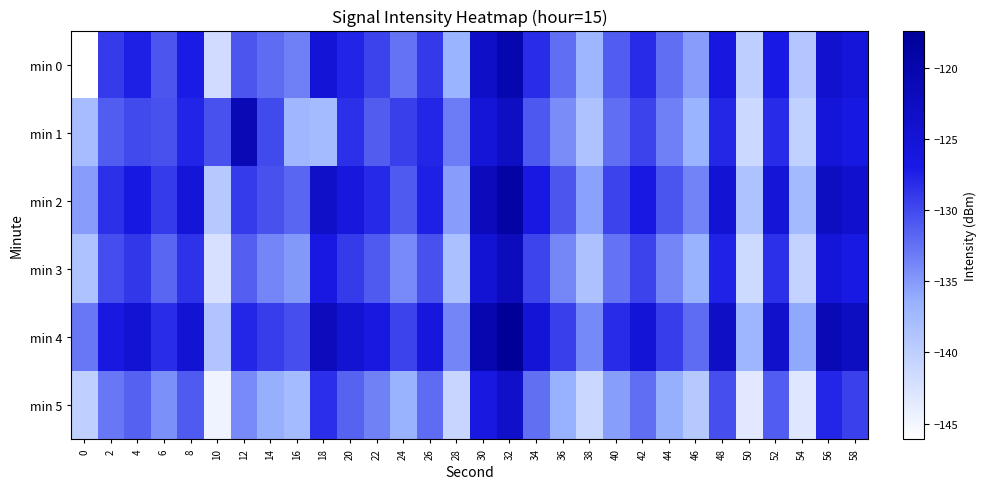

Reading left to right, list all the values displayed in this chart.

min 0: 0=-146.1	2=-129.1	4=-127.5	6=-130.8	8=-127.1	10=-141.7	12=-130.8	14=-132.2	16=-133.4	18=-125.1	20=-127.6	22=-129.5	24=-132.6	26=-129.0	28=-136.7	30=-123.3	32=-120.4	34=-128.2	36=-132.3	38=-137.0	40=-131.1	42=-128.1	44=-132.2	46=-135.1	48=-126.2	50=-140.0	52=-126.9	54=-139.0	56=-124.1	58=-125.5
min 1: 0=-137.7	2=-131.1	4=-130.0	6=-130.4	8=-127.7	10=-130.4	12=-121.1	14=-130.0	16=-137.2	18=-137.6	20=-128.5	22=-131.2	24=-129.3	26=-127.8	28=-133.1	30=-125.4	32=-122.7	34=-130.9	36=-134.2	38=-138.5	40=-132.3	42=-129.6	44=-133.4	46=-136.7	48=-127.9	50=-141.2	52=-128.1	54=-140.3	56=-125.6	58=-126.8
min 2: 0=-135.2	2=-128.4	4=-126.8	6=-129.1	8=-125.6	10=-139.3	12=-129.1	14=-130.5	16=-131.8	18=-123.5	20=-126.1	22=-128.0	24=-131.0	26=-127.4	28=-135.2	30=-121.7	32=-119.0	34=-126.7	36=-130.8	38=-135.5	40=-129.6	42=-126.6	44=-130.7	46=-133.6	48=-124.7	50=-138.5	52=-125.4	54=-137.5	56=-122.6	58=-124.0
min 3: 0=-138.5	2=-130.2	4=-128.9	6=-131.8	8=-128.6	10=-142.3	12=-131.4	14=-133.7	16=-134.9	18=-126.6	20=-129.1	22=-131.0	24=-134.1	26=-130.5	28=-138.2	30=-124.8	32=-121.9	34=-129.7	36=-133.8	38=-138.4	40=-132.6	42=-129.6	44=-133.7	46=-136.6	48=-127.6	50=-141.5	52=-128.4	54=-140.4	56=-125.5	58=-126.9
min 4: 0=-132.8	2=-126.5	4=-124.9	6=-128.2	8=-124.7	10=-138.8	12=-127.8	14=-129.2	16=-130.4	18=-122.1	20=-124.6	22=-126.5	24=-129.6	26=-125.9	28=-133.7	30=-120.3	32=-117.4	34=-125.2	36=-129.3	38=-133.9	40=-128.1	42=-125.1	44=-129.2	46=-132.1	48=-123.2	50=-137.0	52=-123.9	54=-136.0	56=-121.1	58=-122.5
min 5: 0=-140.1	2=-132.8	4=-131.5	6=-134.4	8=-131.0	10=-144.6	12=-134.1	14=-136.4	16=-137.6	18=-128.3	20=-131.6	22=-133.5	24=-136.6	26=-132.2	28=-140.9	30=-126.5	32=-123.6	34=-132.4	36=-136.5	38=-141.1	40=-135.3	42=-132.3	44=-136.4	46=-139.3	48=-130.3	50=-143.2	52=-131.1	54=-143.1	56=-127.8	58=-129.5